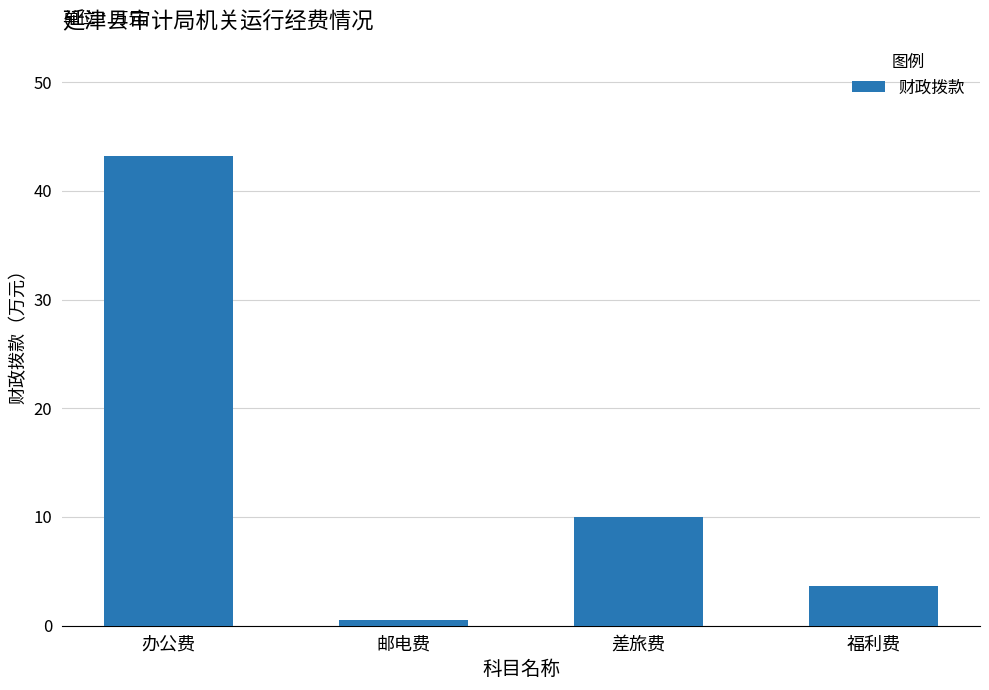

True or false: the data shows 10.0 at 差旅费.

True